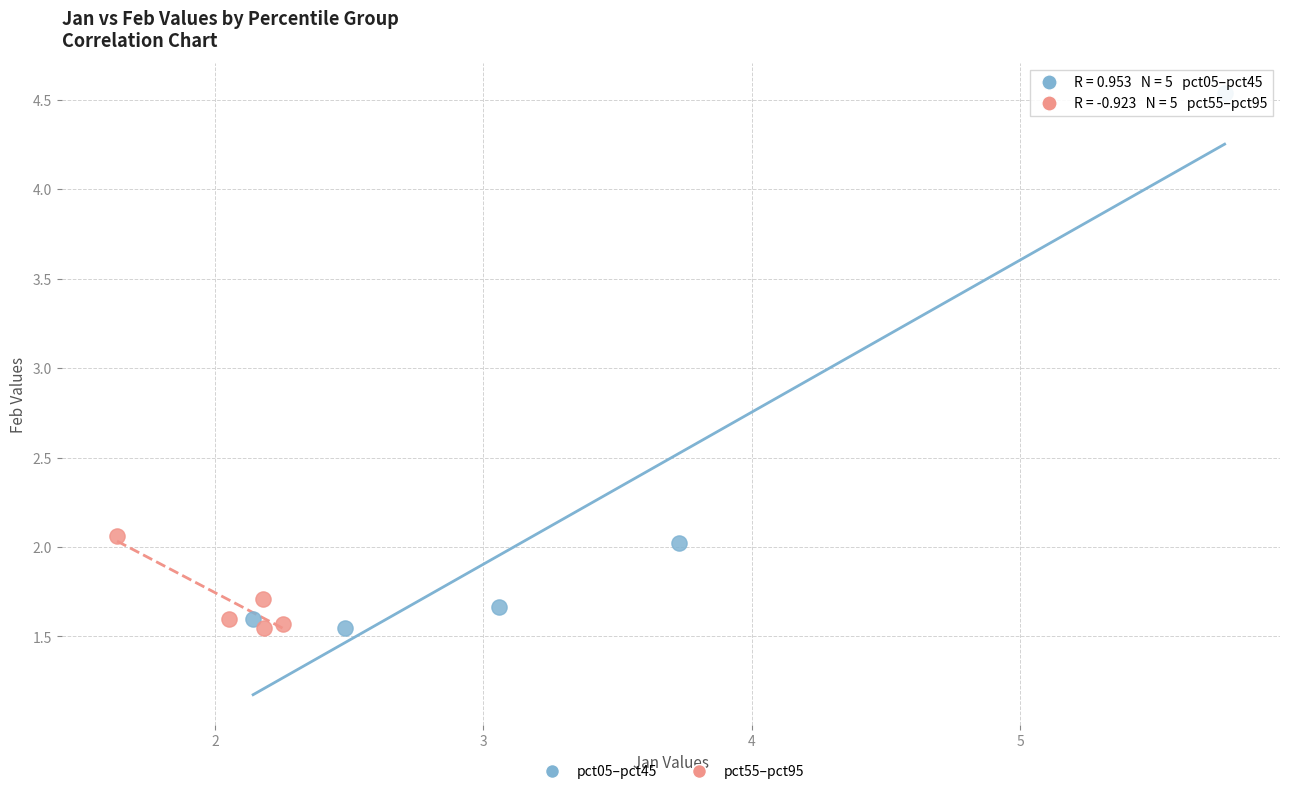

Which series has the widest spread of Y values?

pct05–pct45